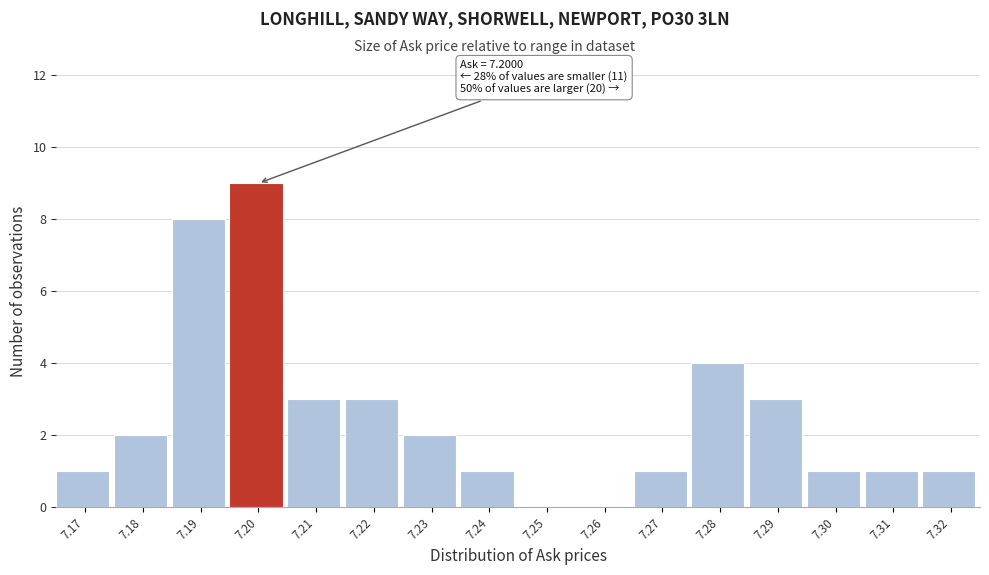

Reading left to right, transcribe all the data shown in this chart.

7.17=1	7.18=2	7.19=8	7.20=9	7.21=3	7.22=3	7.23=2	7.24=1	7.25=0	7.26=0	7.27=1	7.28=4	7.29=3	7.30=1	7.31=1	7.32=1